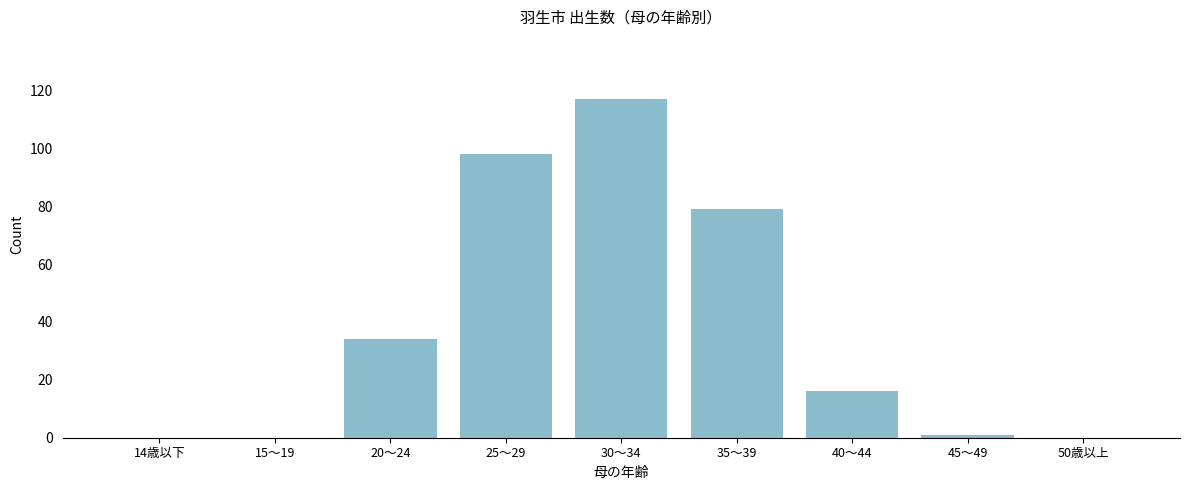

Reading left to right, list all the values displayed in this chart.

14歳以下=0	15～19=0	20～24=34	25～29=98	30～34=117	35～39=79	40～44=16	45～49=1	50歳以上=0